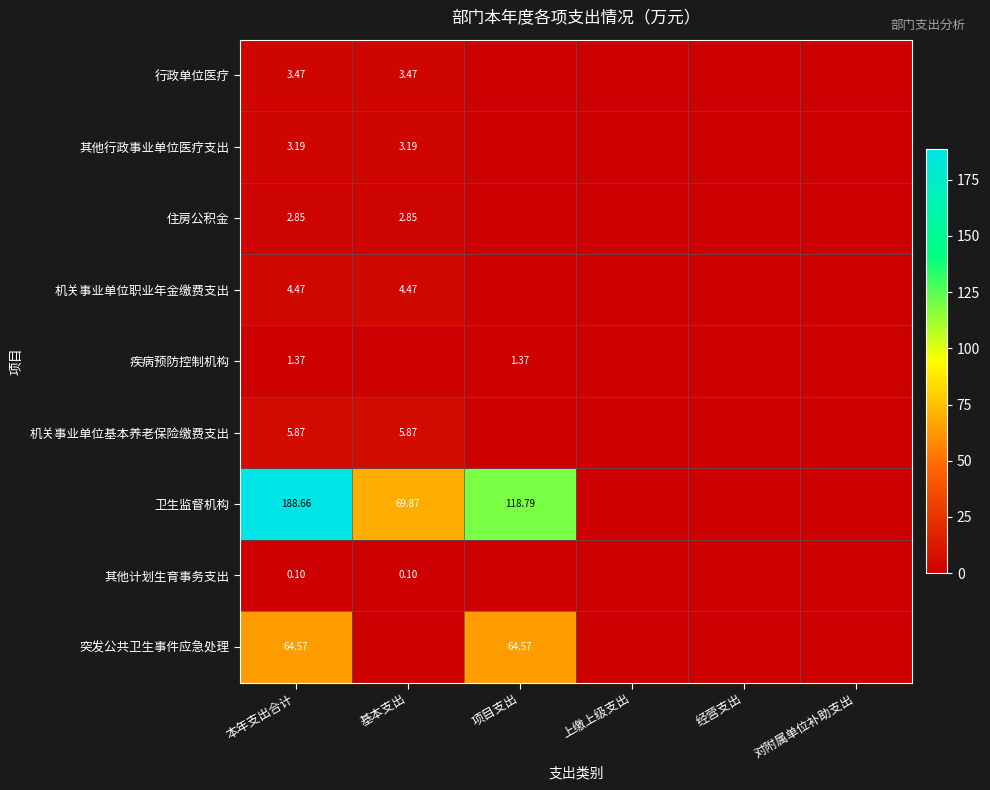

At 经营支出, list the series in order from largest to smallest.

行政单位医疗, 其他行政事业单位医疗支出, 住房公积金, 机关事业单位职业年金缴费支出, 疾病预防控制机构, 机关事业单位基本养老保险缴费支出, 卫生监督机构, 其他计划生育事务支出, 突发公共卫生事件应急处理